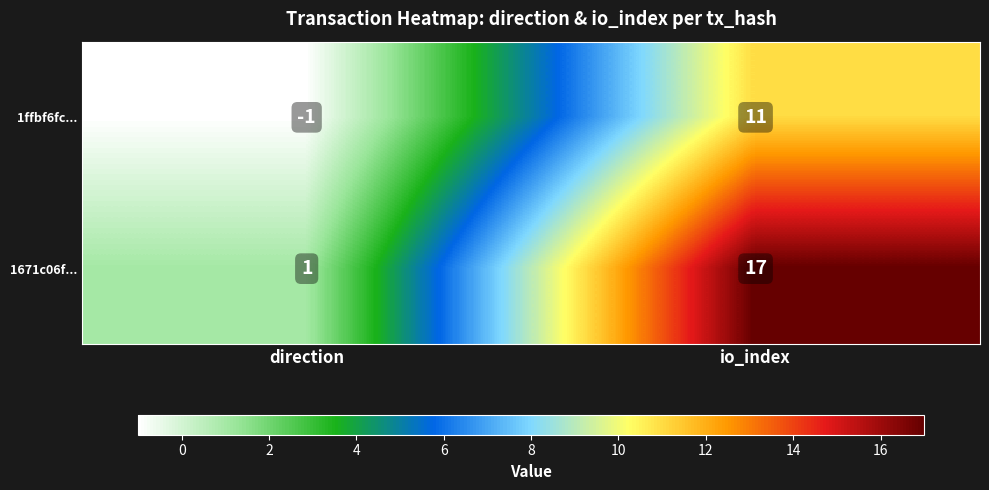

What is the spread (max minus min) of values at io_index?

6